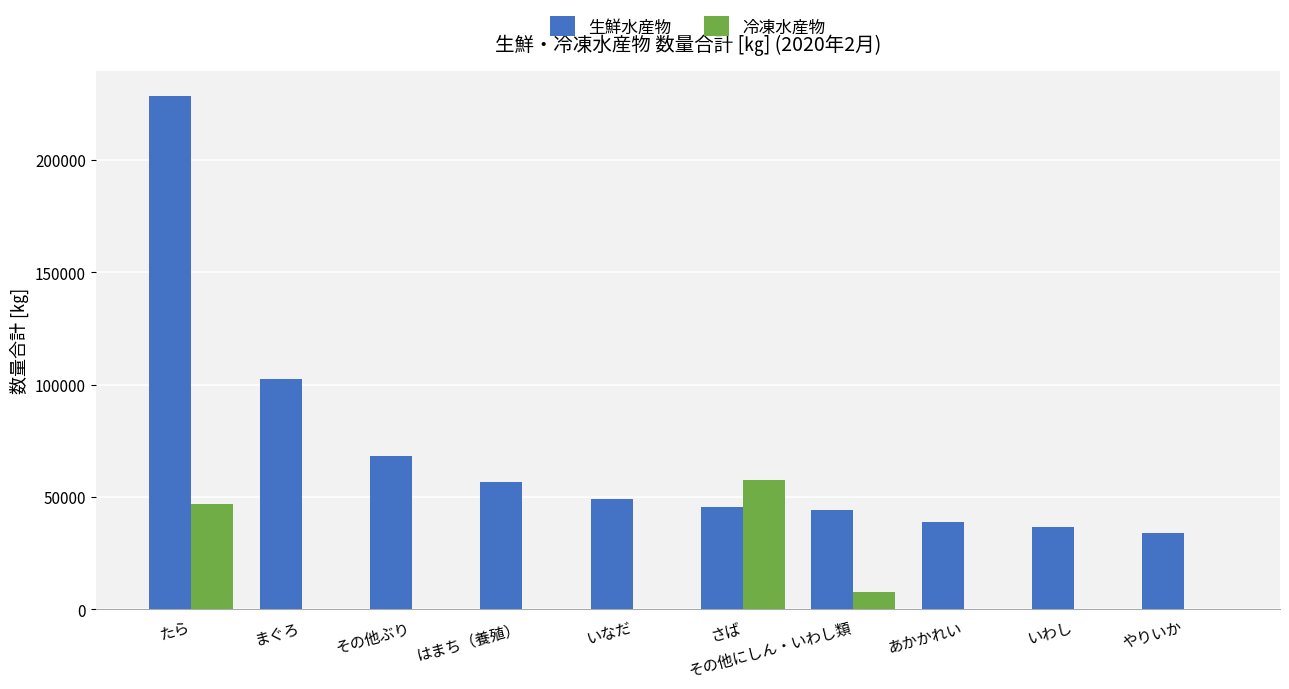

How many groups of bars are there?

10